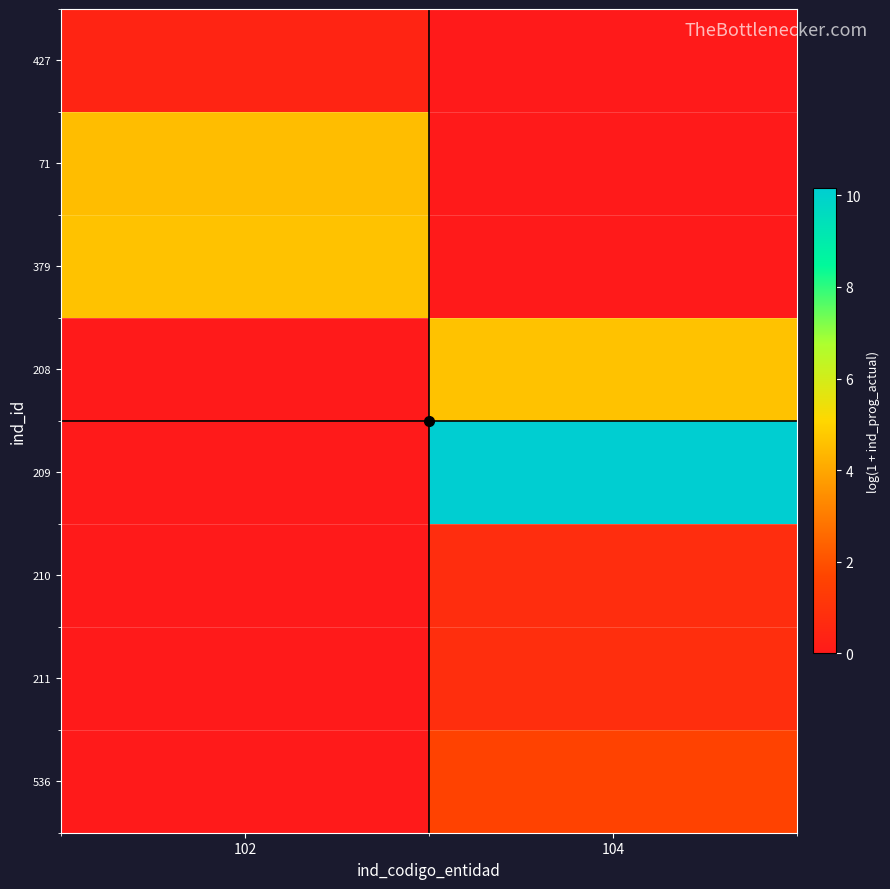

Between 104 and 102, which is larger?

102